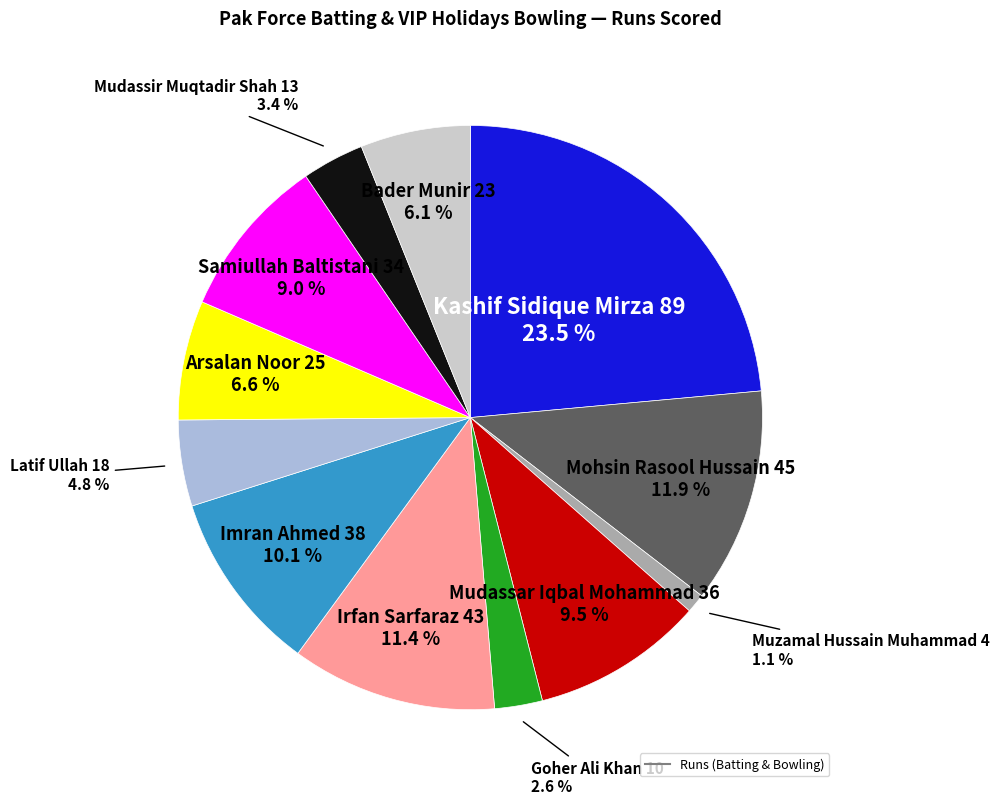

To the nearest percent, what is the average slice percentage?

8%